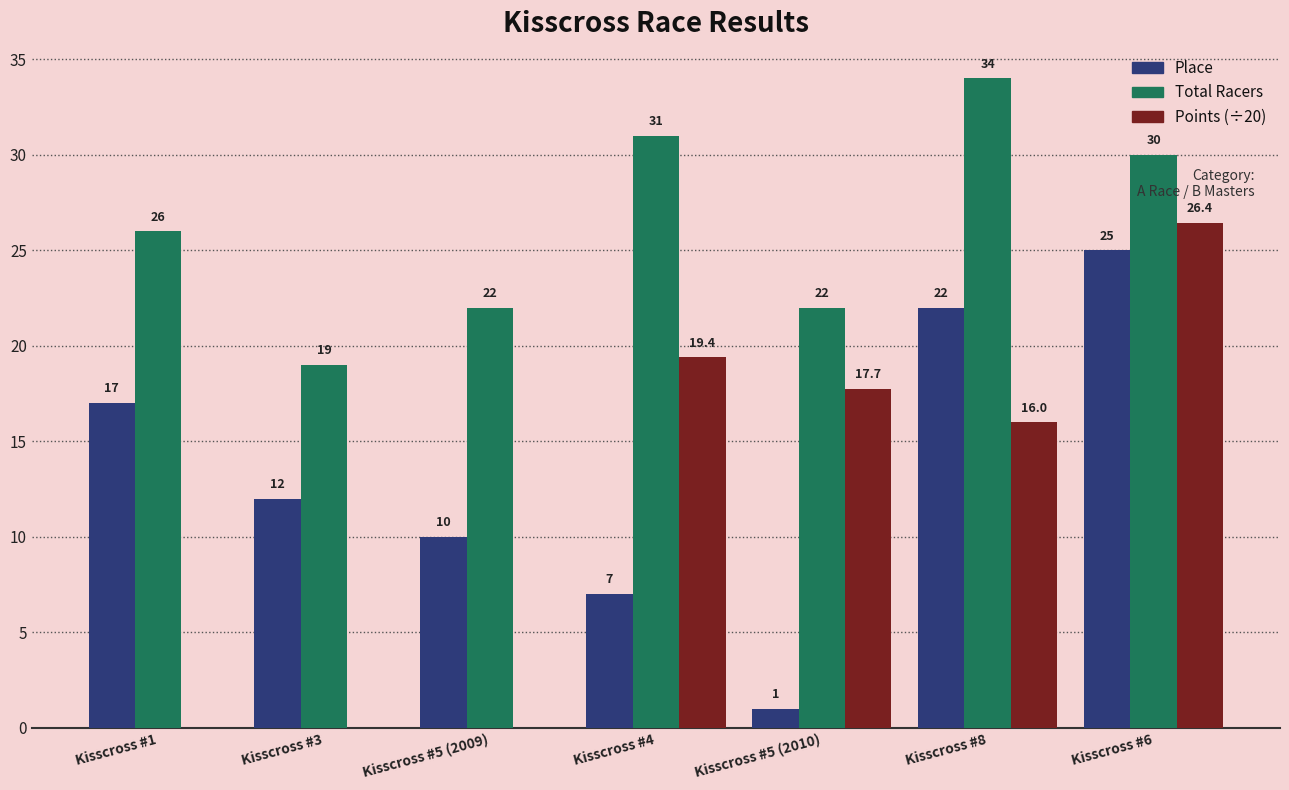

What is the difference between the Total Racers values at Kisscross #6 and Kisscross #8?

4.0